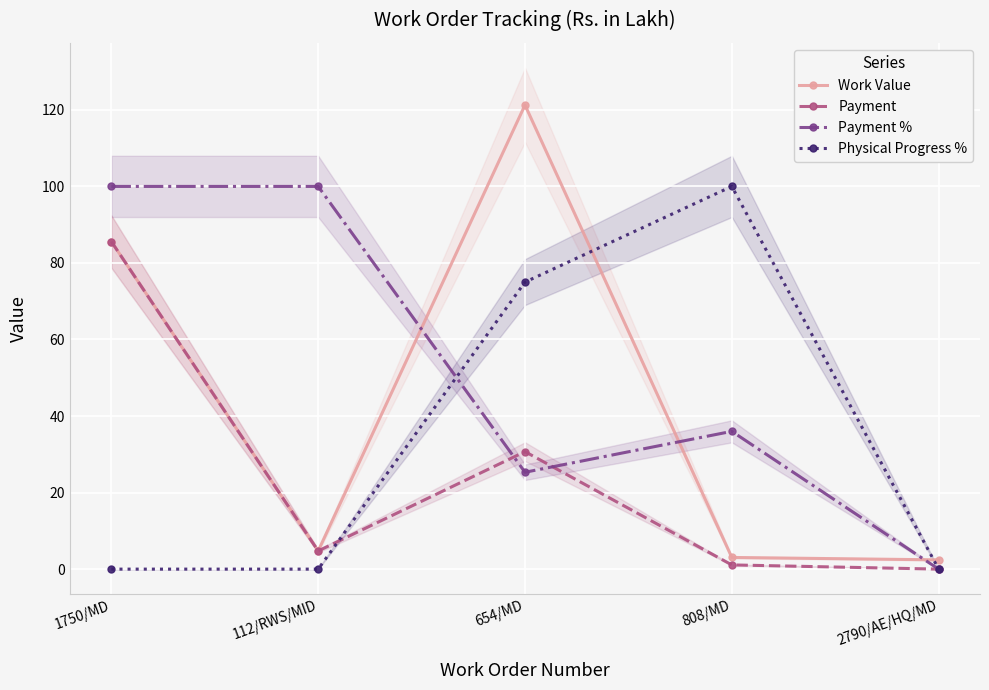

Where do Payment % and Work Value first cross each other?

112/RWS/MID and 654/MD